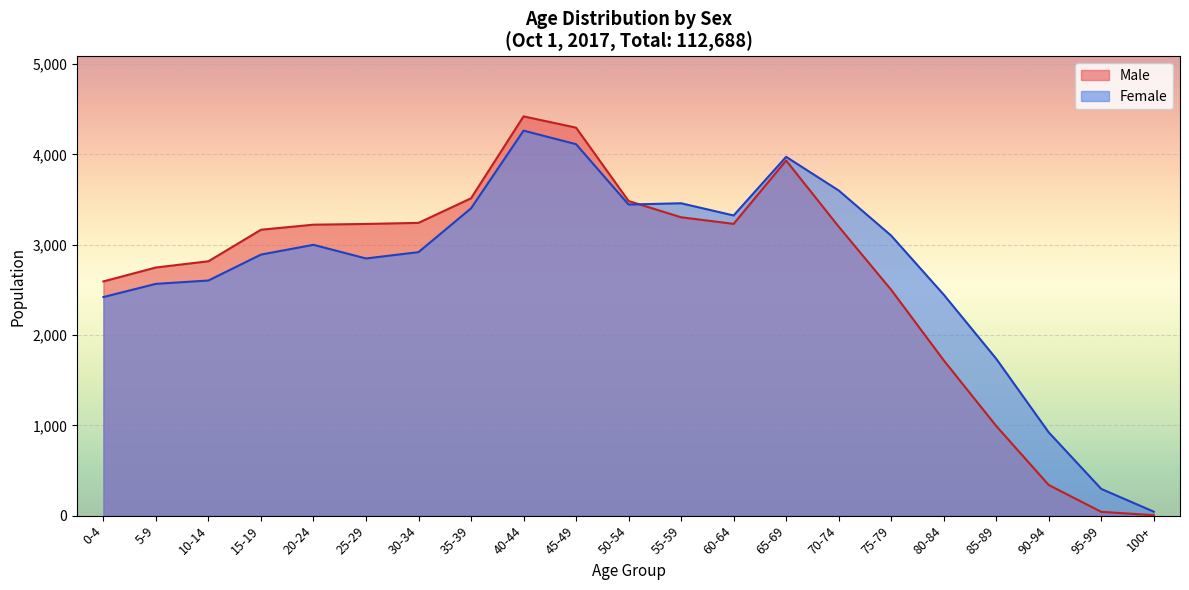

Which series changed the most between 65-69 and 85-89?

Male